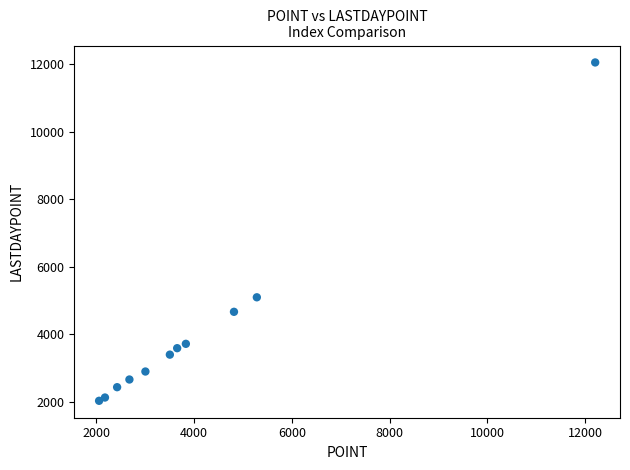

What is the range of Y values (max minus min)?

10032.8